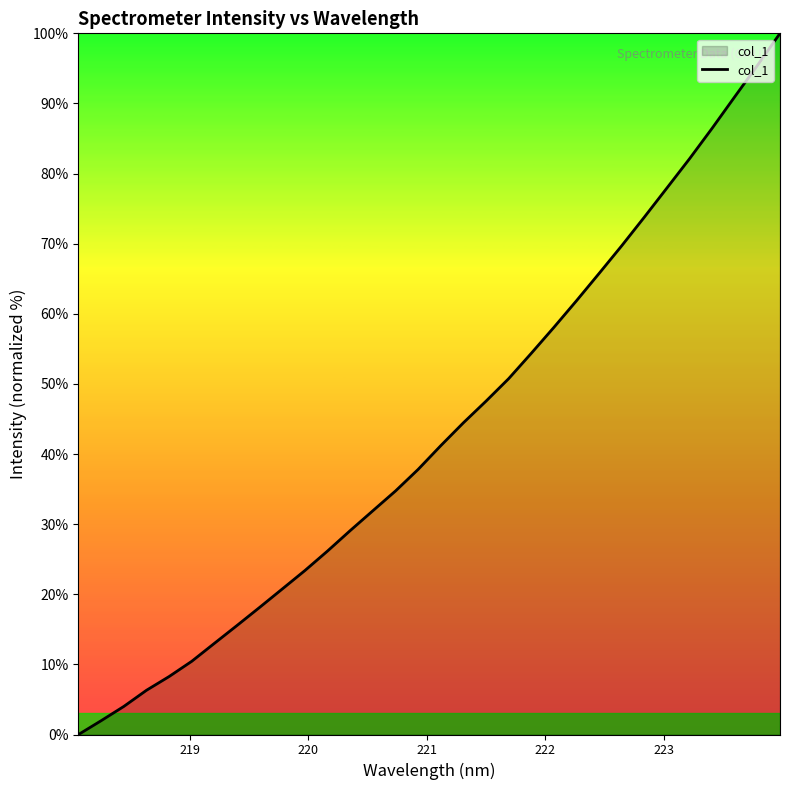

What is the maximum value shown in the chart?

100.0